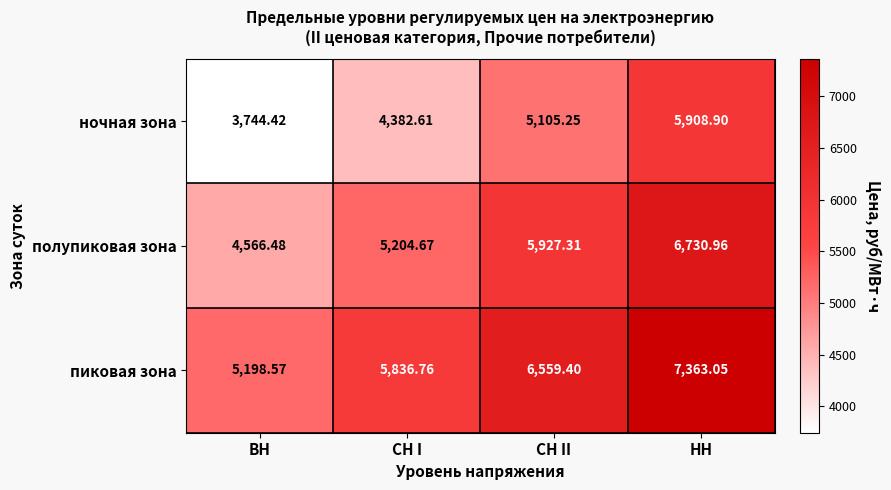

List the series in order of their peak value, highest first.

пиковая зона, полупиковая зона, ночная зона